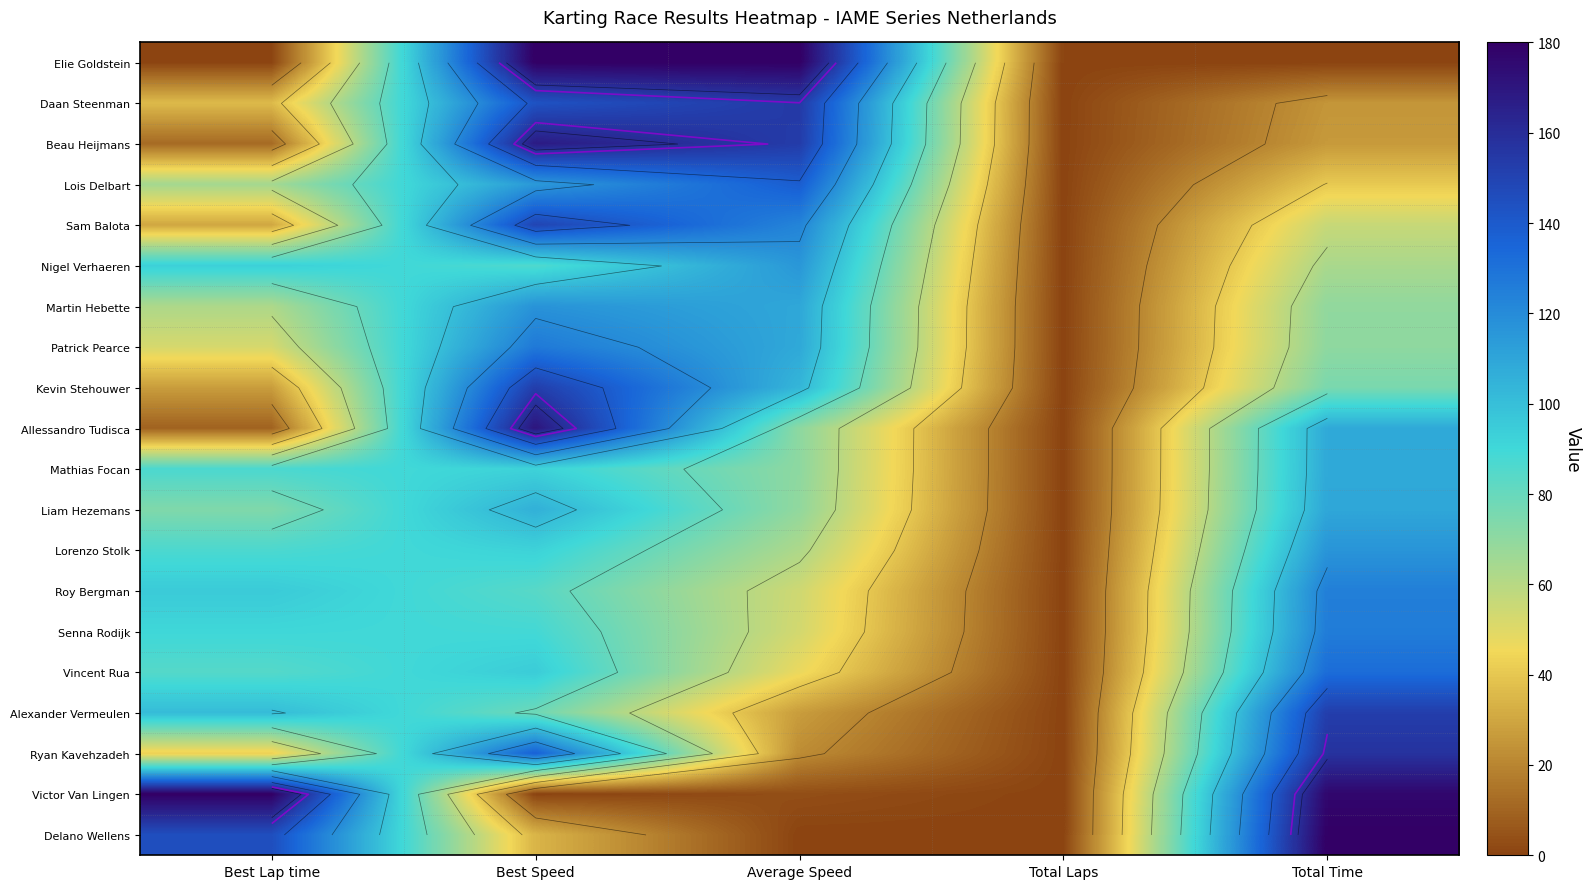

Read the Lorenzo Stolk value at Best Speed.

92.5